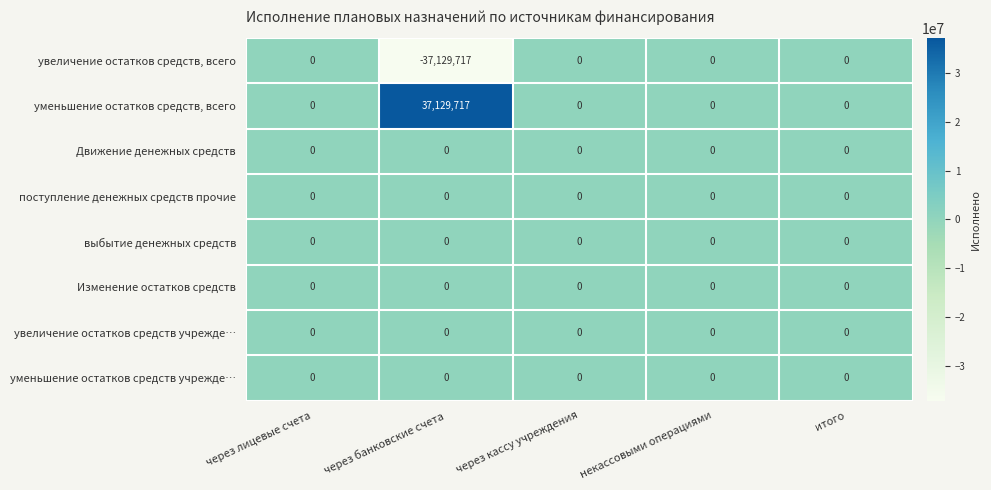

At which label does уменьшение остатков средств, всего reach its peak?

через банковские счета